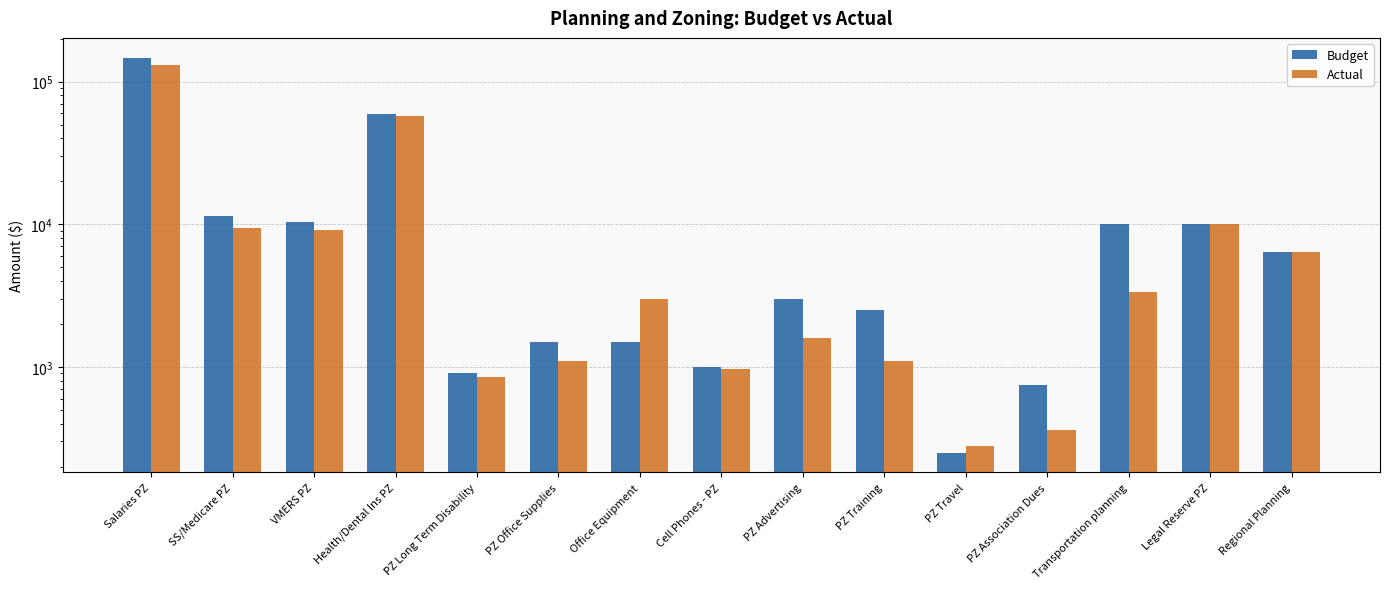

Reading left to right, transcribe all the data shown in this chart.

Budget: 147139.0	11407.0	10367.0	59124.0	900.0	1500.0	1500.0	1000.0	3000.0	2500.0	250.0	750.0	10000.0	10000.0	6335.0
Actual: 130340.4	9384.9	9074.4	57537.4	851.2	1091.8	2990.0	970.5	1600.0	1094.0	276.9	360.0	3326.5	10000.0	6335.0